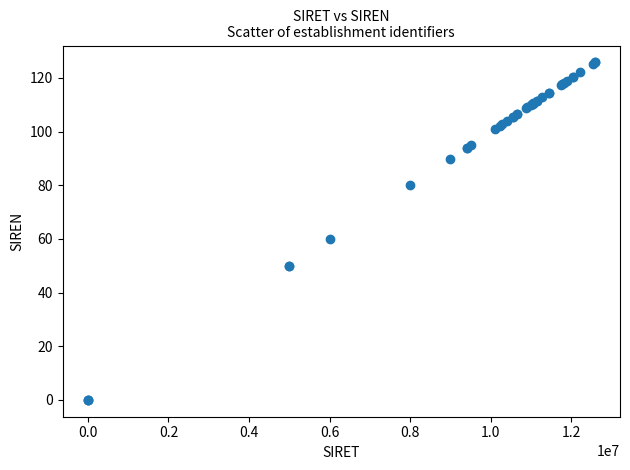

What Y value in the scatter plot is closest to 62?

60.0